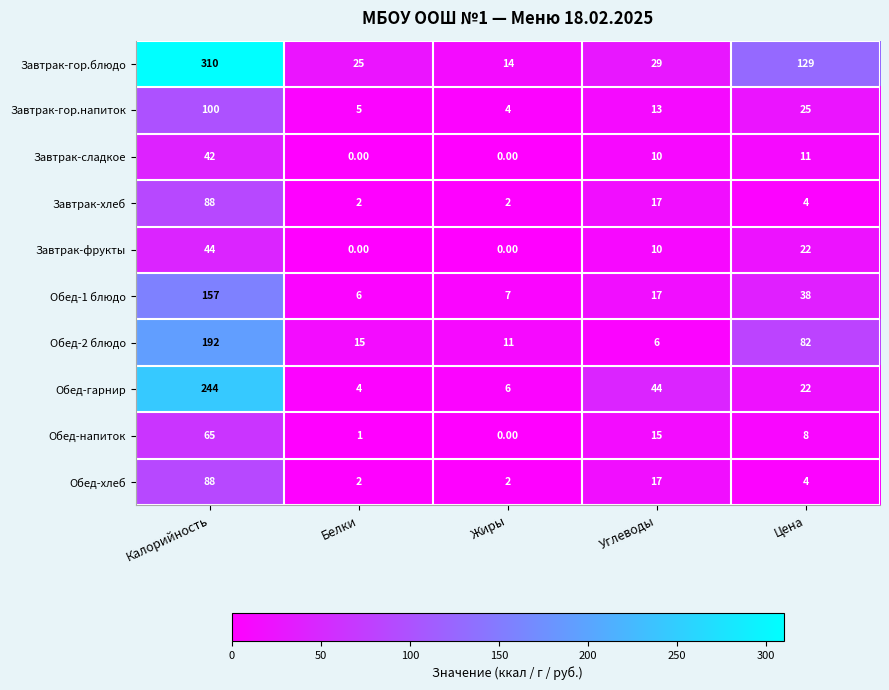

What is the sum of all Обед-гарнир values?

320